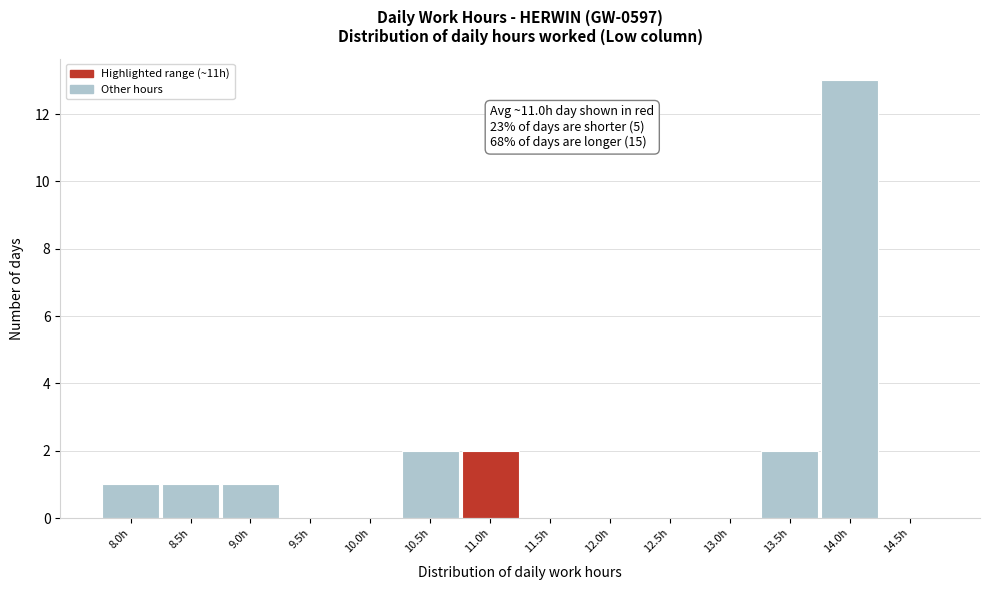

Reading left to right, what are all the values shown in this chart?

8.0h=1	8.5h=1	9.0h=1	9.5h=0	10.0h=0	10.5h=2	11.0h=2	11.5h=0	12.0h=0	12.5h=0	13.0h=0	13.5h=2	14.0h=13	14.5h=0